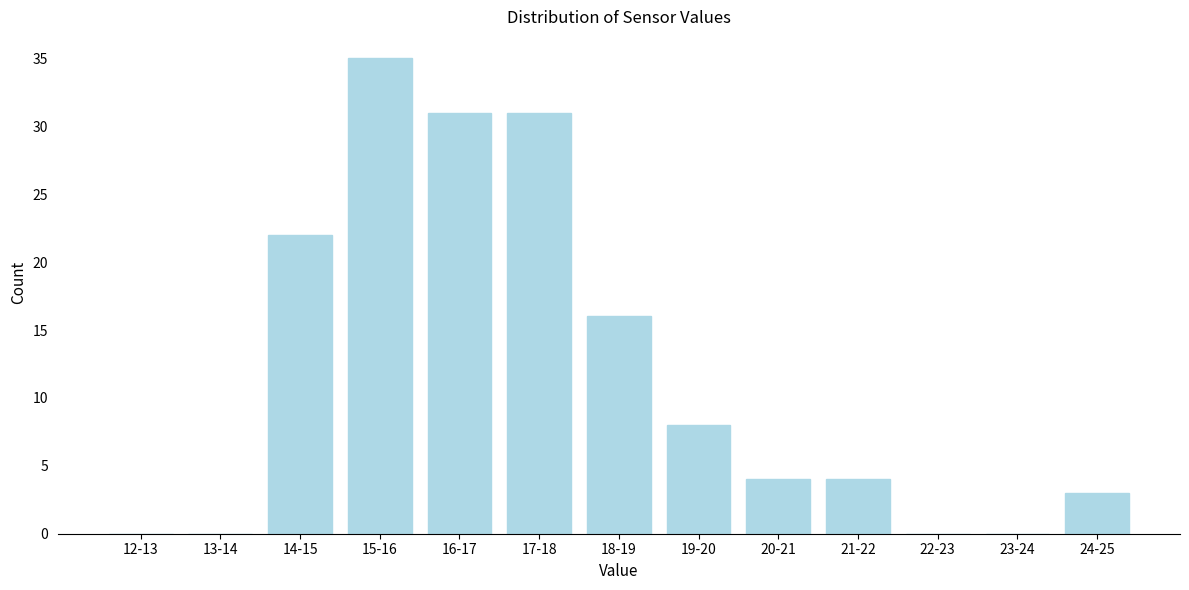

Reading right to left, extract all data points from this chart.

24-25=3	23-24=0	22-23=0	21-22=4	20-21=4	19-20=8	18-19=16	17-18=31	16-17=31	15-16=35	14-15=22	13-14=0	12-13=0